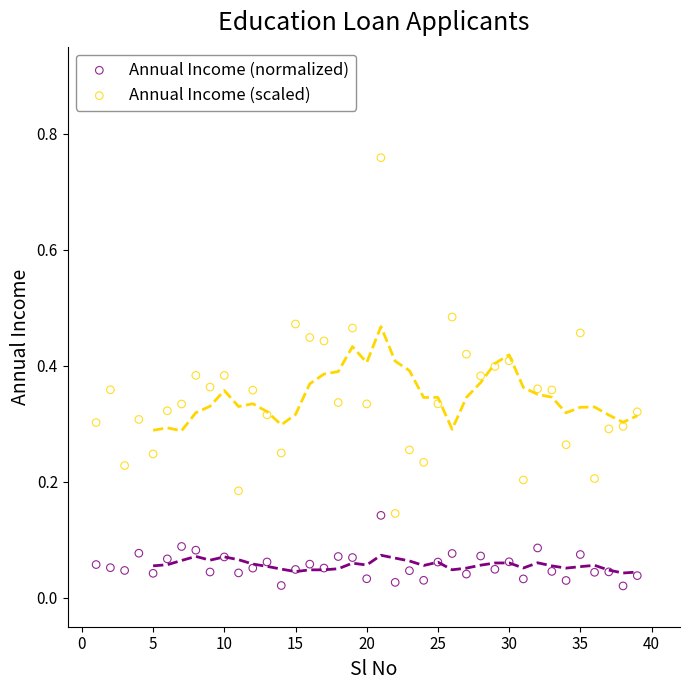

Which series contains the lowest Y value?

Annual Income (normalized)